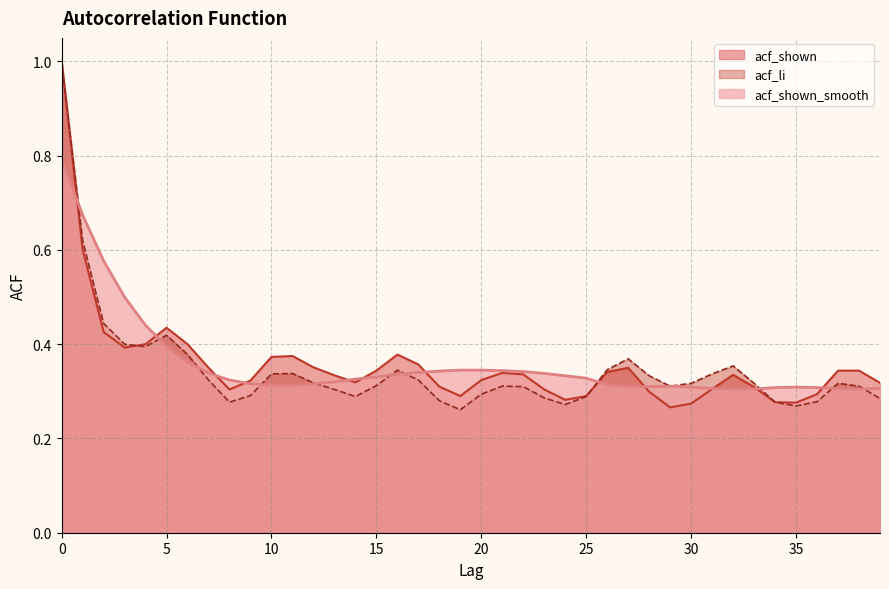

In acf_li, how many points are higher than both neighbors (excluding endpoints)?

7